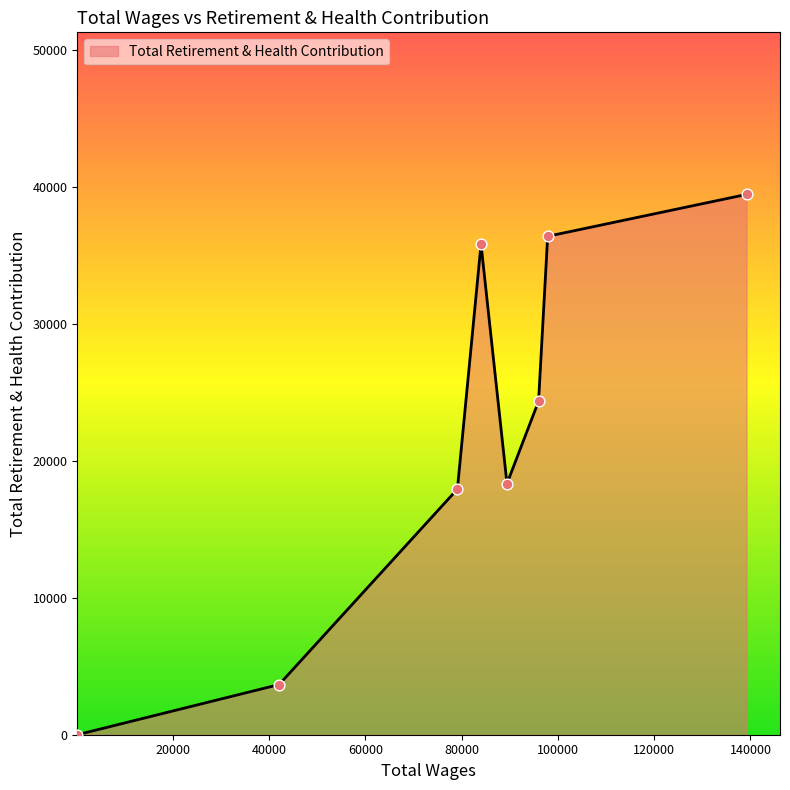

How many interior local valleys (lower than both neighbors) does the data have?

1